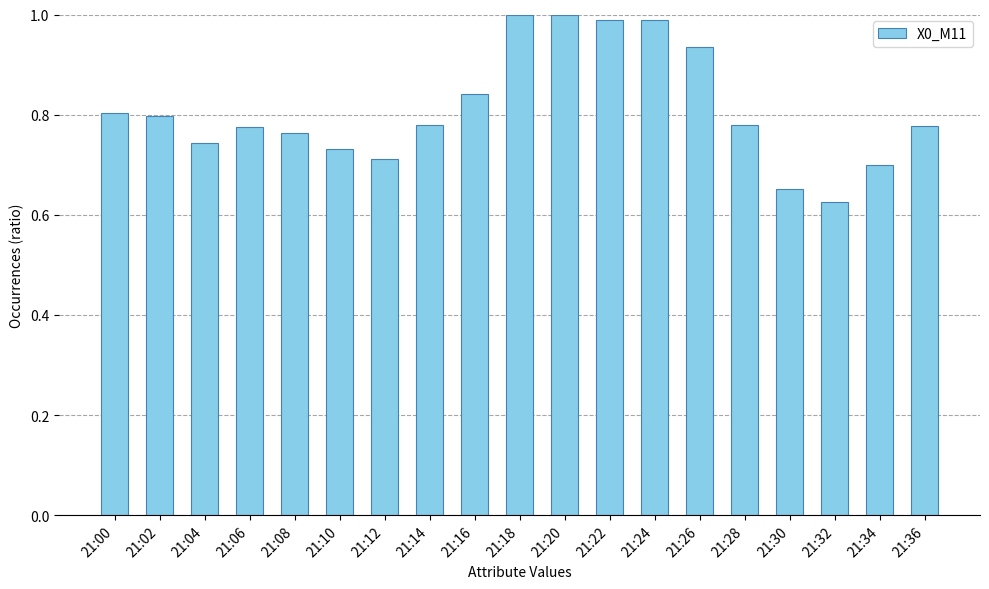

How many series are shown in this chart?

1